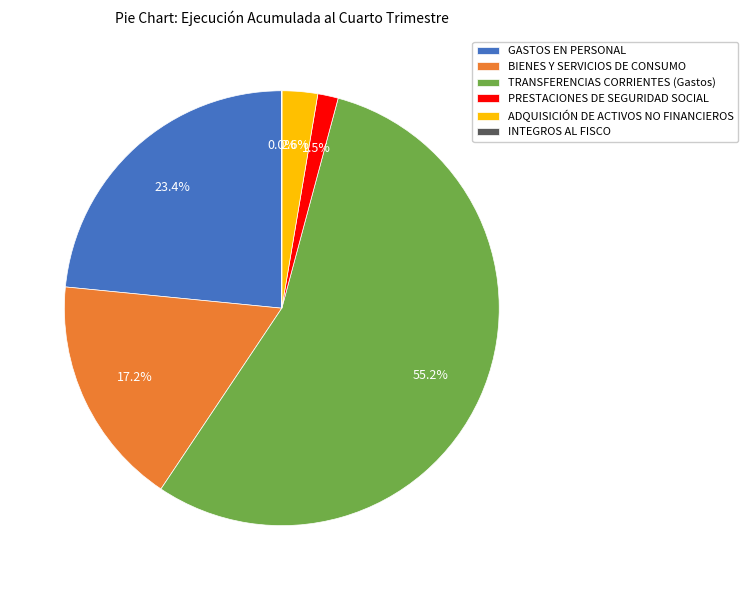

To the nearest percent, what is the average slice percentage?

17%